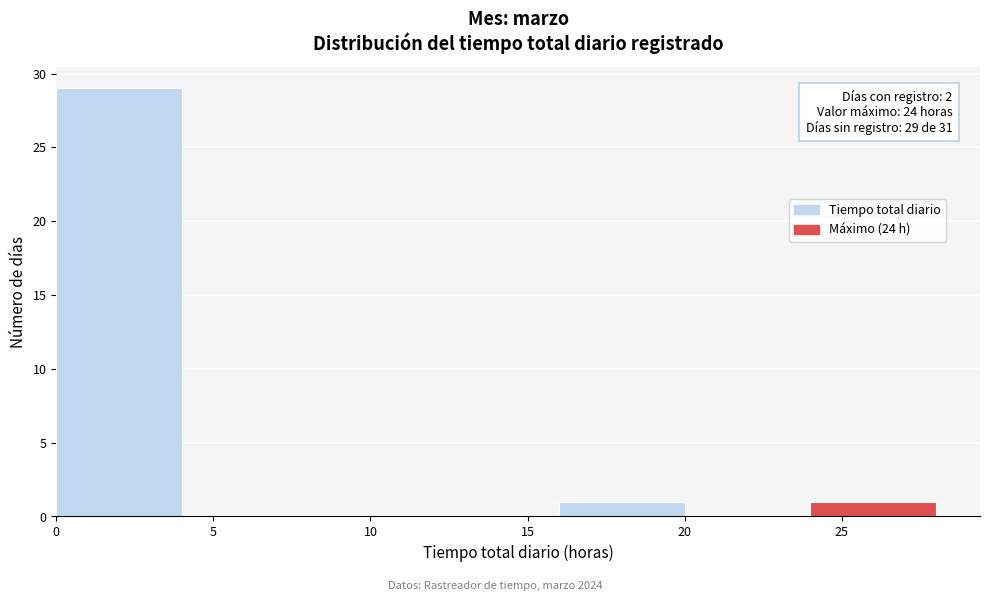

Over which range of the x-axis is the bar tallest?

0 to 4